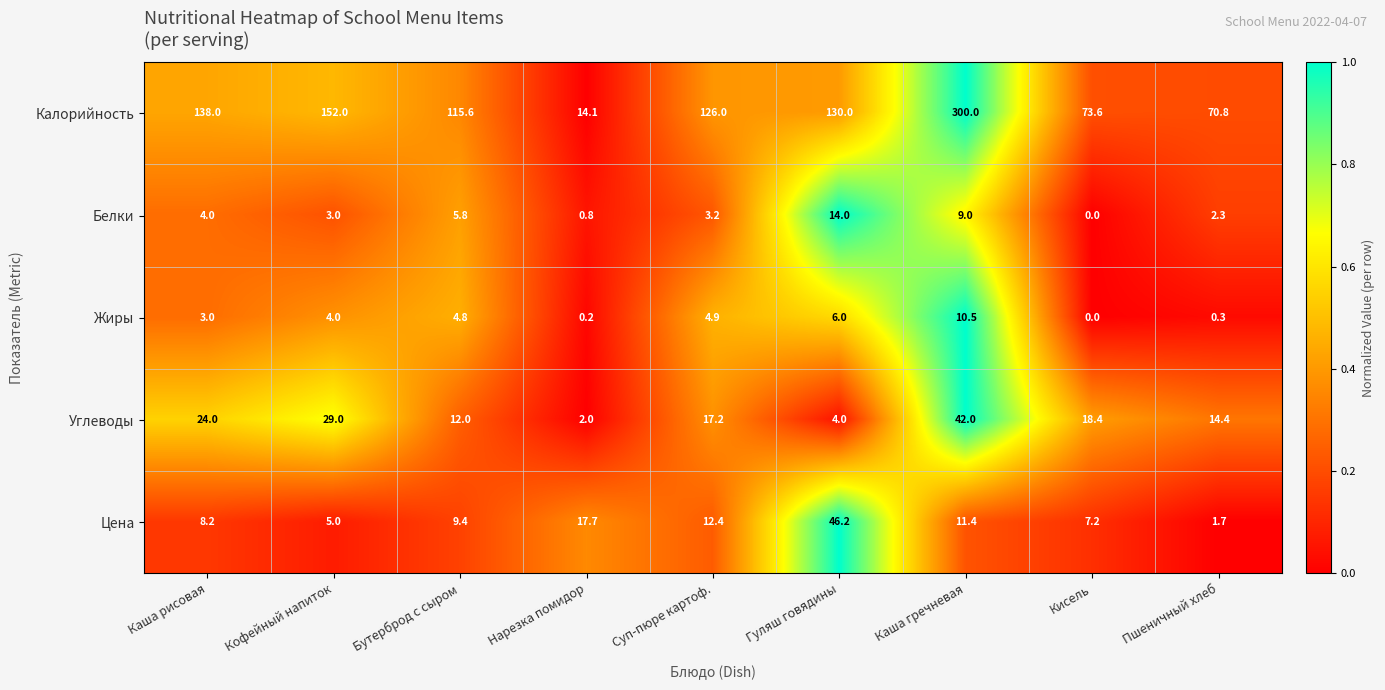

Which series has the largest total across all categories?

Калорийность